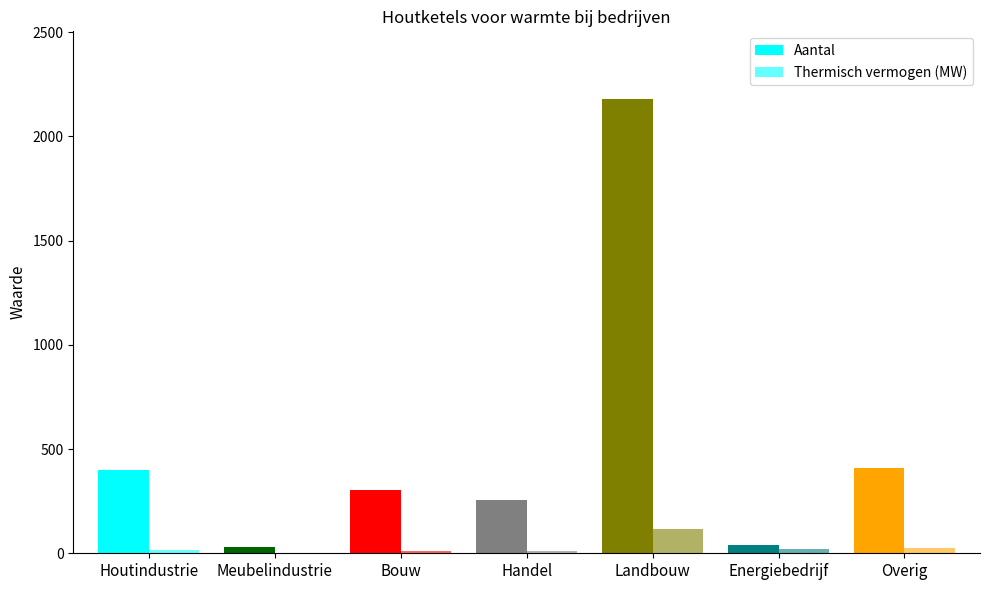

Are the bars grouped side by side (vs. stacked)?

Yes